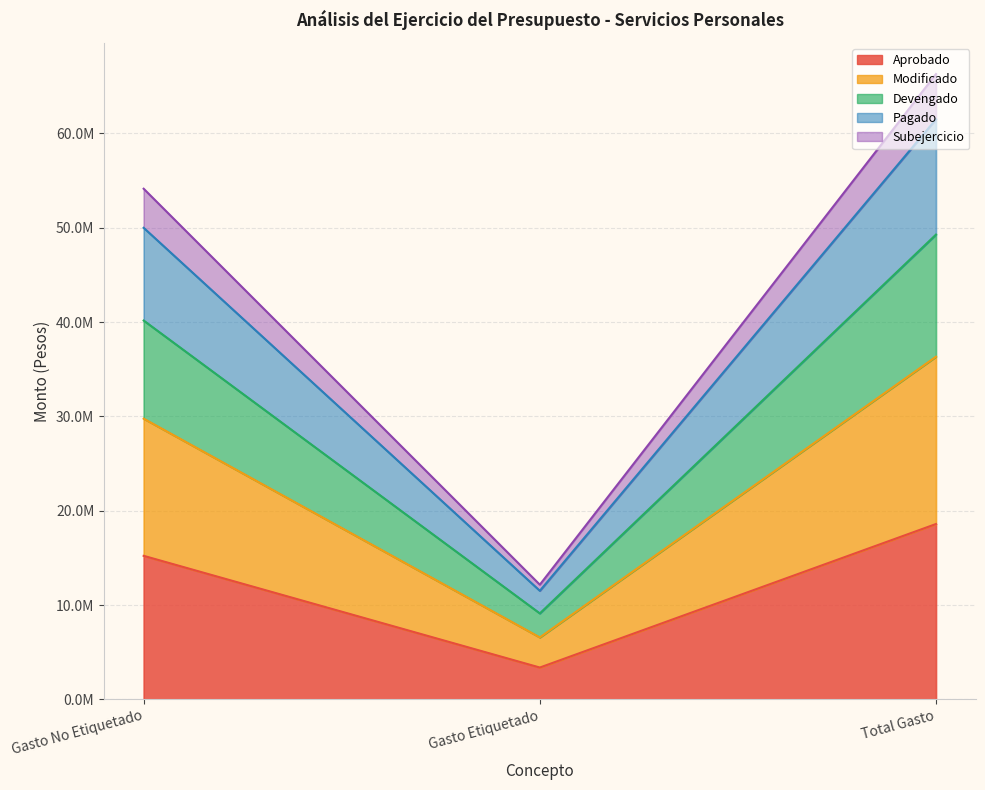

What is the label of the 2nd point from the left?

Gasto Etiquetado